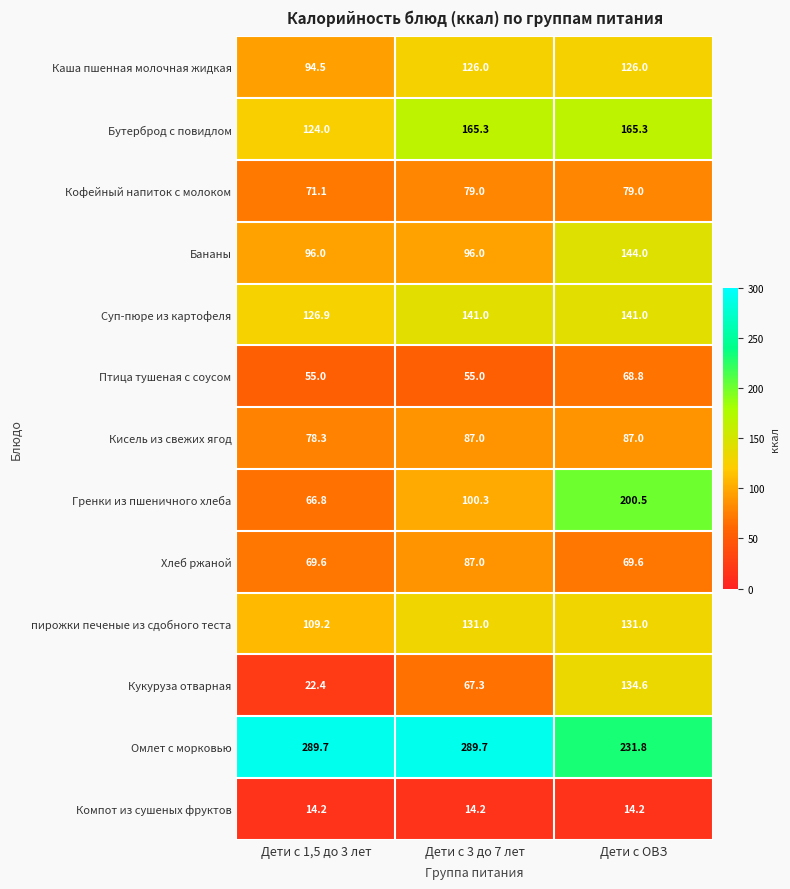

How many data points does each series have?

3